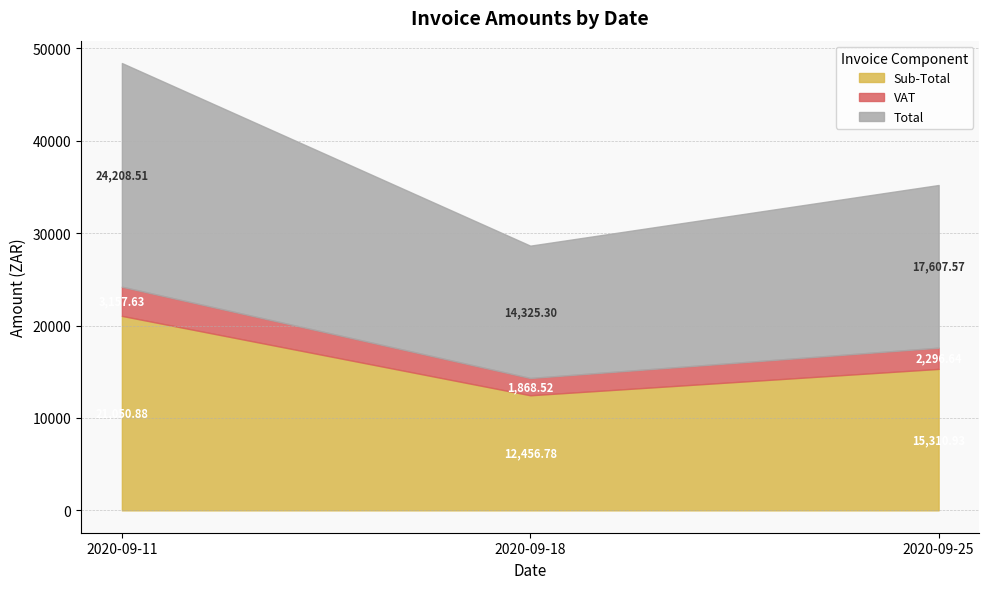

Reading right to left, extract all data points from this chart.

Sub-Total: 2020-09-25=15310.9	2020-09-18=12456.8	2020-09-11=21050.9
VAT: 2020-09-25=2296.6	2020-09-18=1868.5	2020-09-11=3157.6
Total: 2020-09-25=17607.6	2020-09-18=14325.3	2020-09-11=24208.5